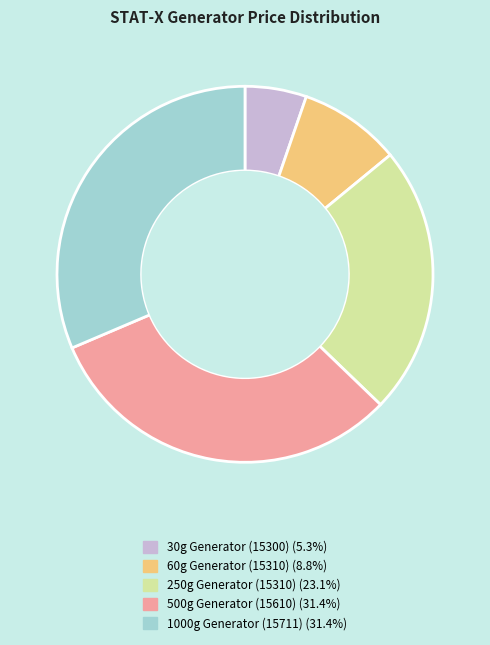

Is there any slice that represents more than half of the pie?

No